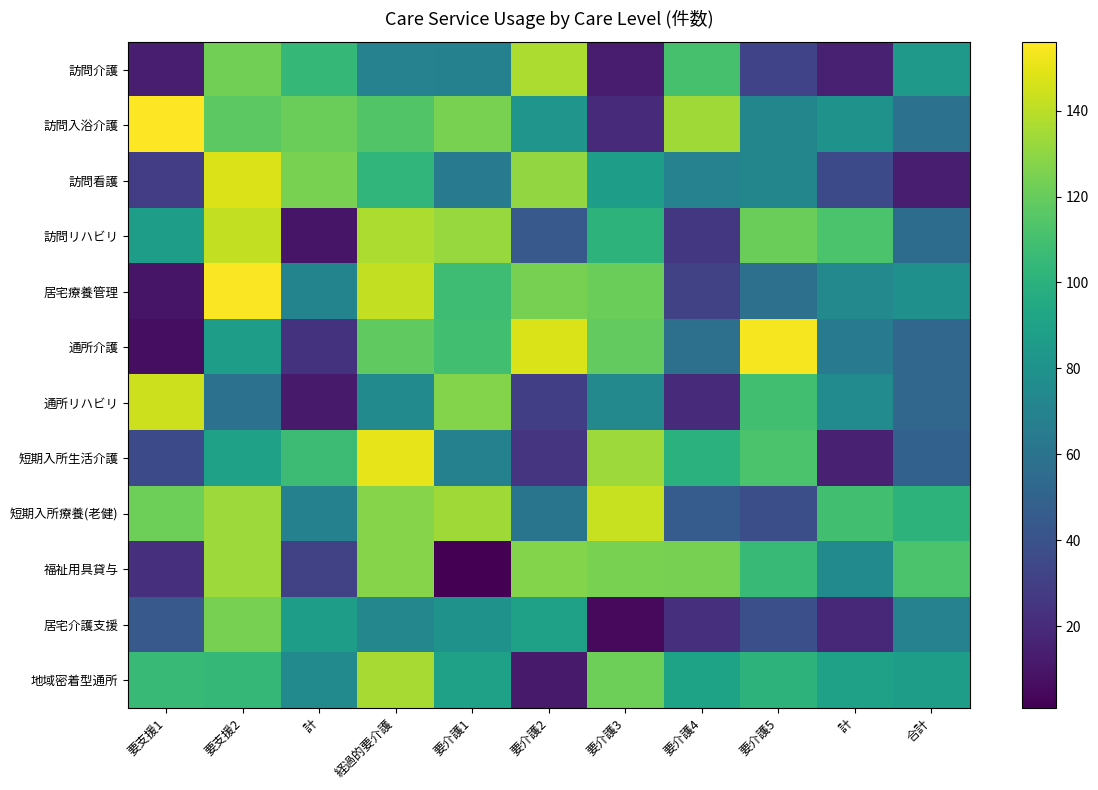

Count the number of categories in the chart.

11